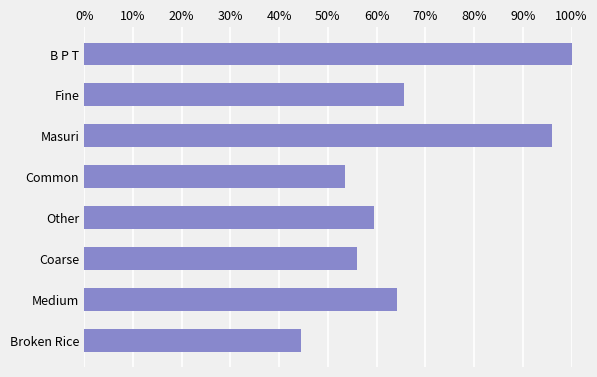

Does the chart contain any negative values?

No